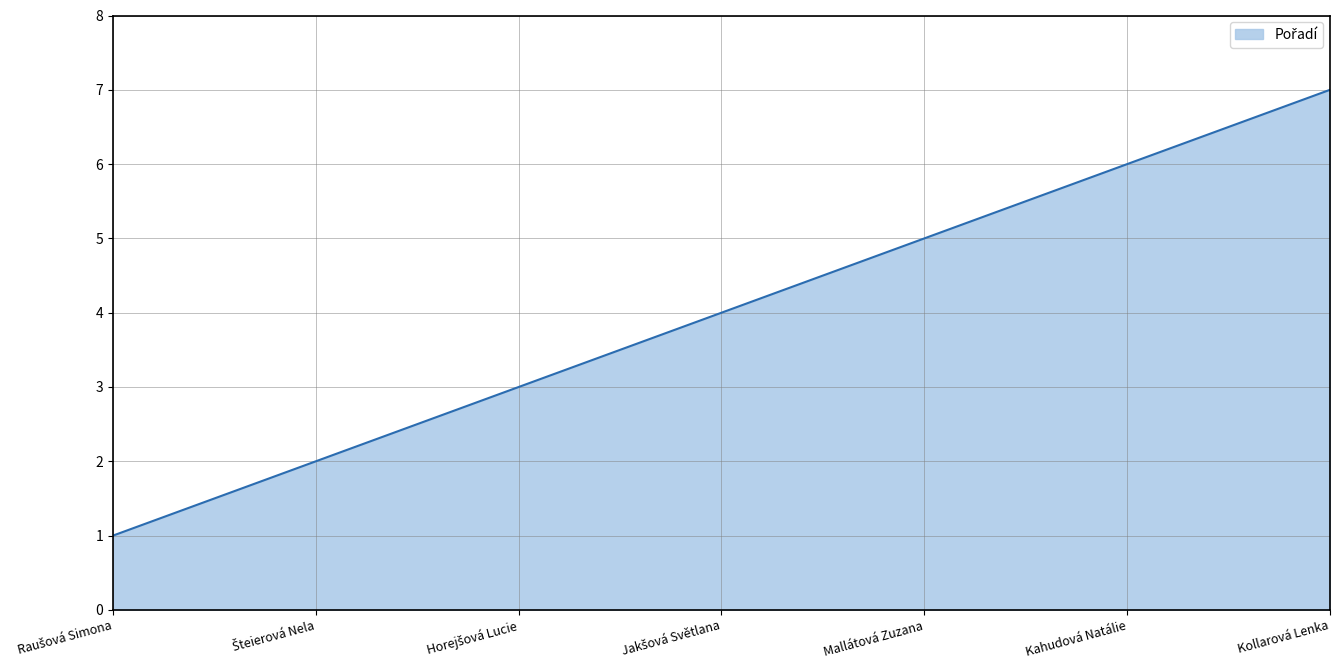

True or false: the data shows 5 at Mallátová Zuzana.

True